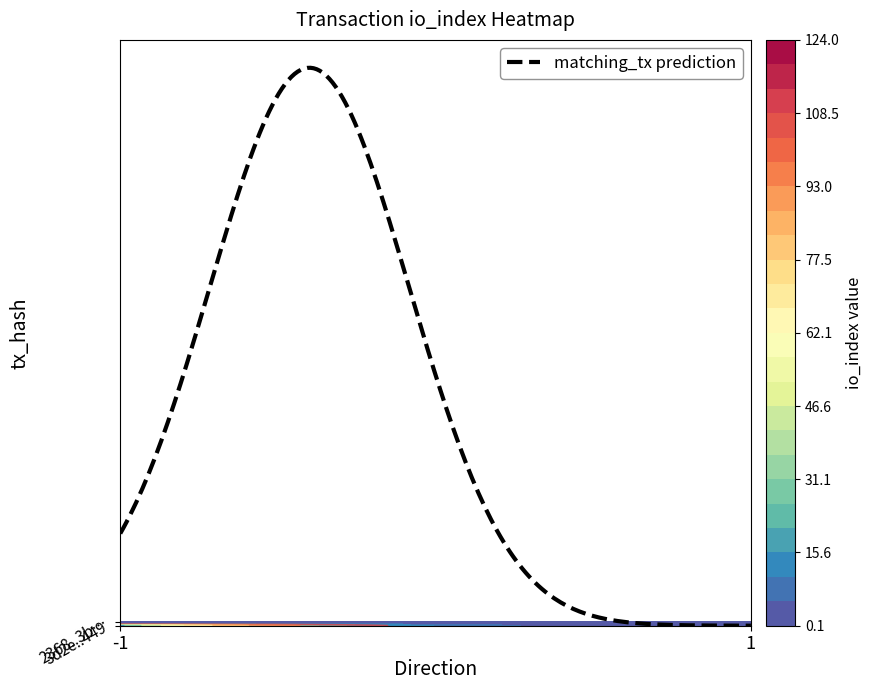

List the series in order of their peak value, highest first.

3d2e599da1c224e6fab5f57ab0b01810ead1449, 2368d72a1e38702d48d7475d47800e9a5cb19b3